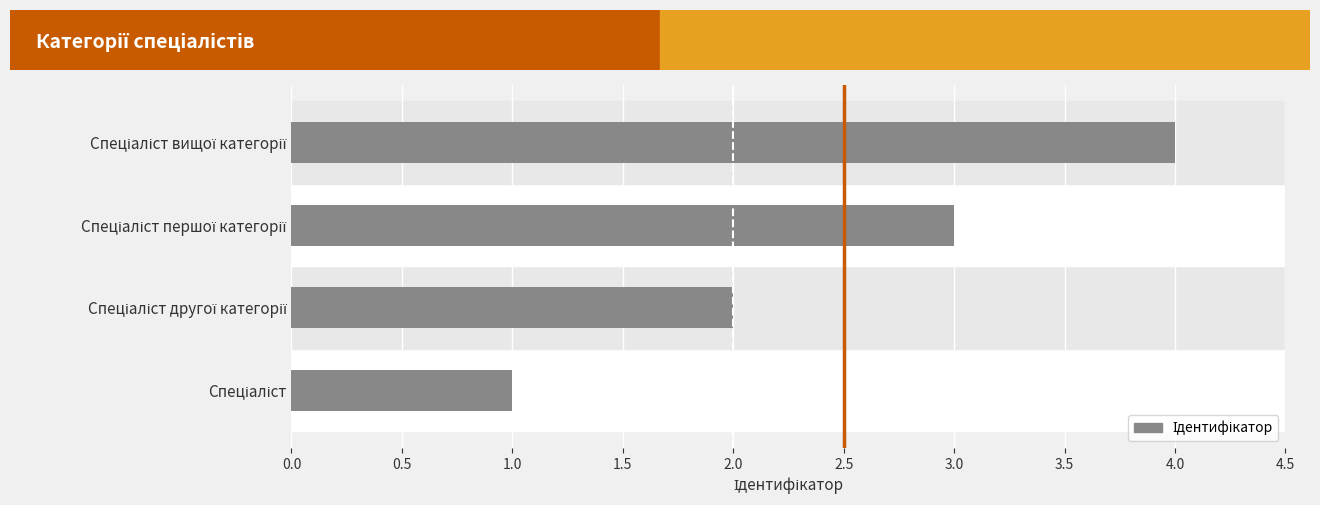

What is the greatest value displayed?

4